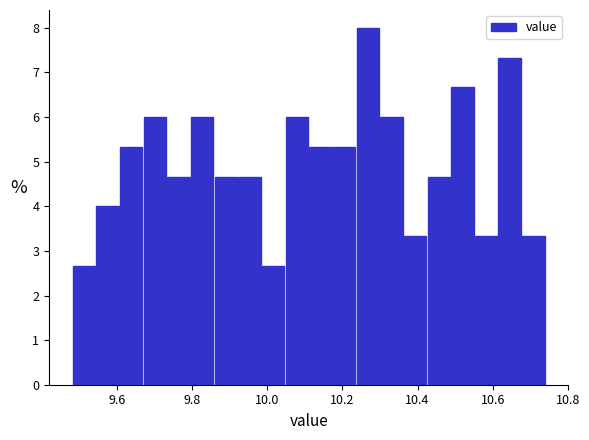

Read against the x-axis, roughly where is the centre of the tallest bar?

10.26